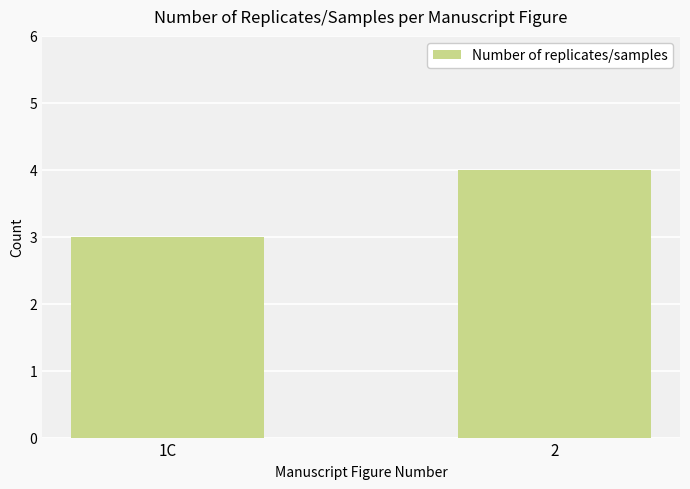

What is the minimum value shown in the chart?

3